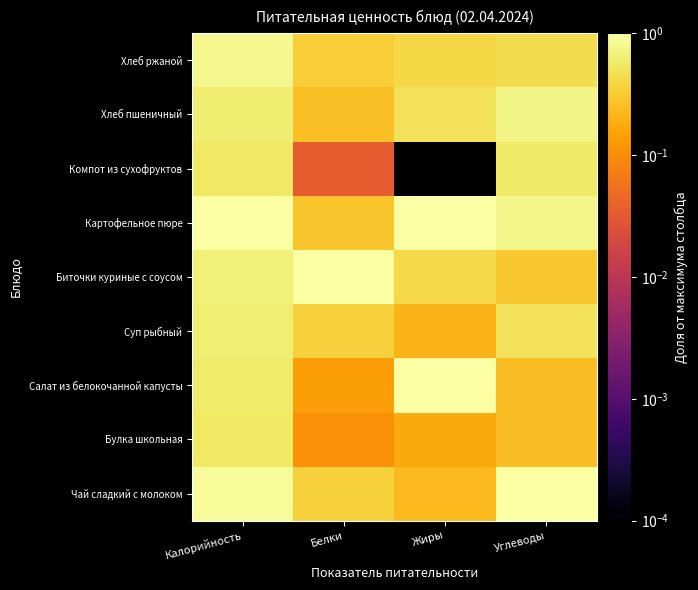

Which series has the widest spread of values?

Салат из белокочанной капусты